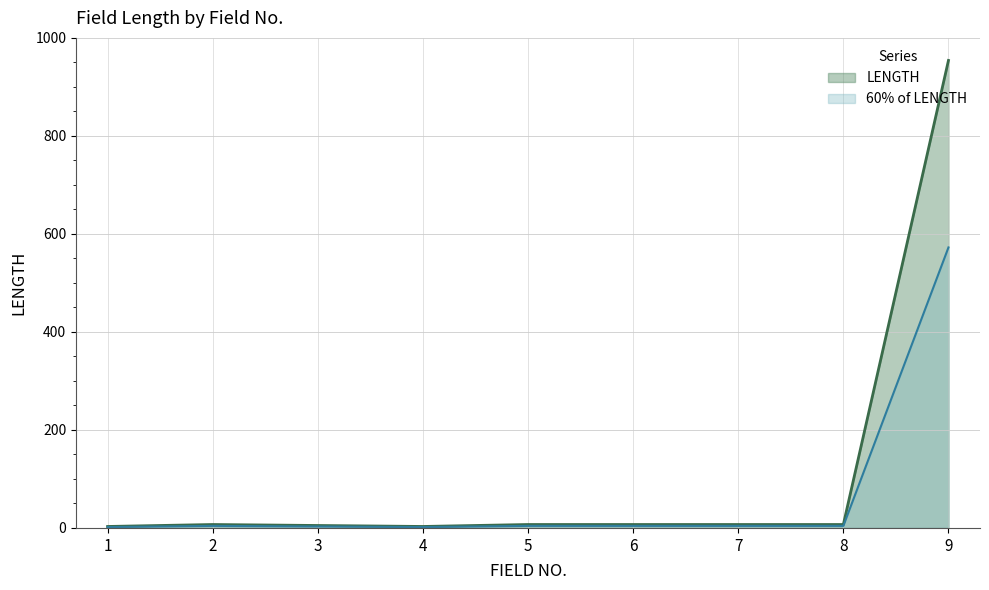

Which category has the highest value across all series?

9